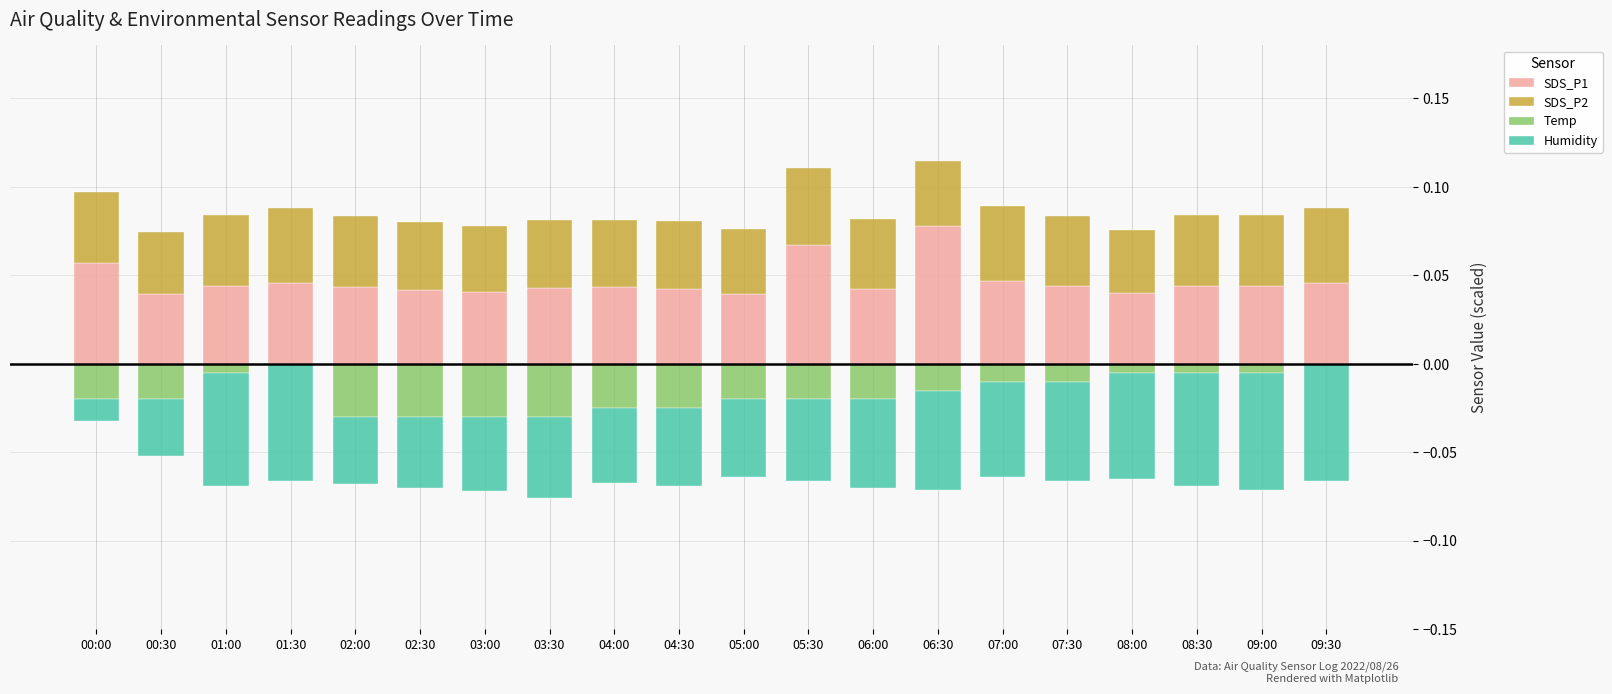

Reading right to left, extract all data points from this chart.

SDS_P1: 0.0	0.0	0.0	0.0	0.0	0.0	0.1	0.0	0.1	0.0	0.0	0.0	0.0	0.0	0.0	0.0	0.0	0.0	0.0	0.1
SDS_P2: 0.0	0.0	0.0	0.0	0.0	0.0	0.0	0.0	0.0	0.0	0.0	0.0	0.0	0.0	0.0	0.0	0.0	0.0	0.0	0.0
Temp: 0.0	-0.0	-0.0	-0.0	-0.0	-0.0	-0.0	-0.0	-0.0	-0.0	-0.0	-0.0	-0.0	-0.0	-0.0	-0.0	0.0	-0.0	-0.0	-0.0
Humidity: -0.1	-0.1	-0.1	-0.1	-0.1	-0.1	-0.1	-0.1	-0.0	-0.0	-0.0	-0.0	-0.0	-0.0	-0.0	-0.0	-0.1	-0.1	-0.0	-0.0